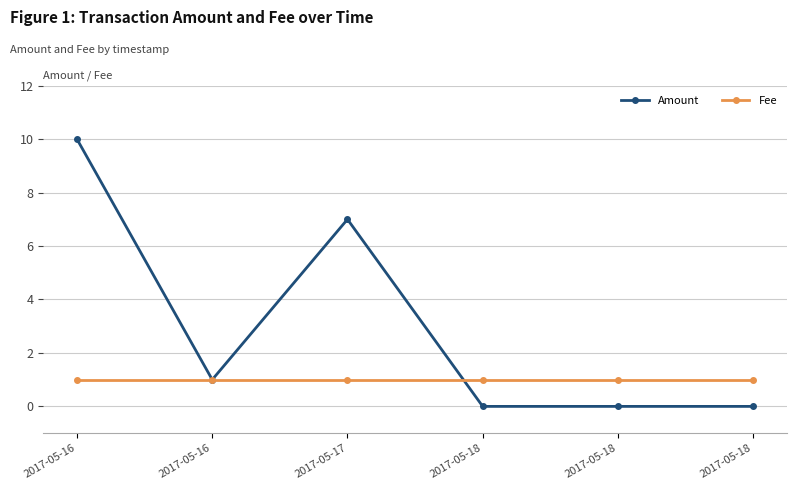

Which has a higher value, 2017-05-16 or 2017-05-17?

2017-05-16